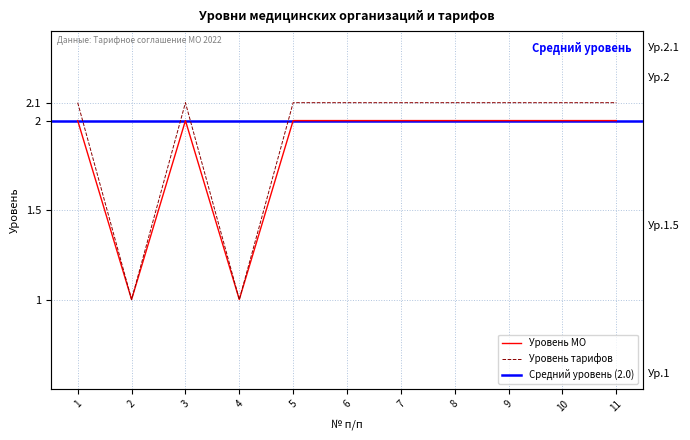

The Уровень МО series shows 2.0 at 9. True or false?

True